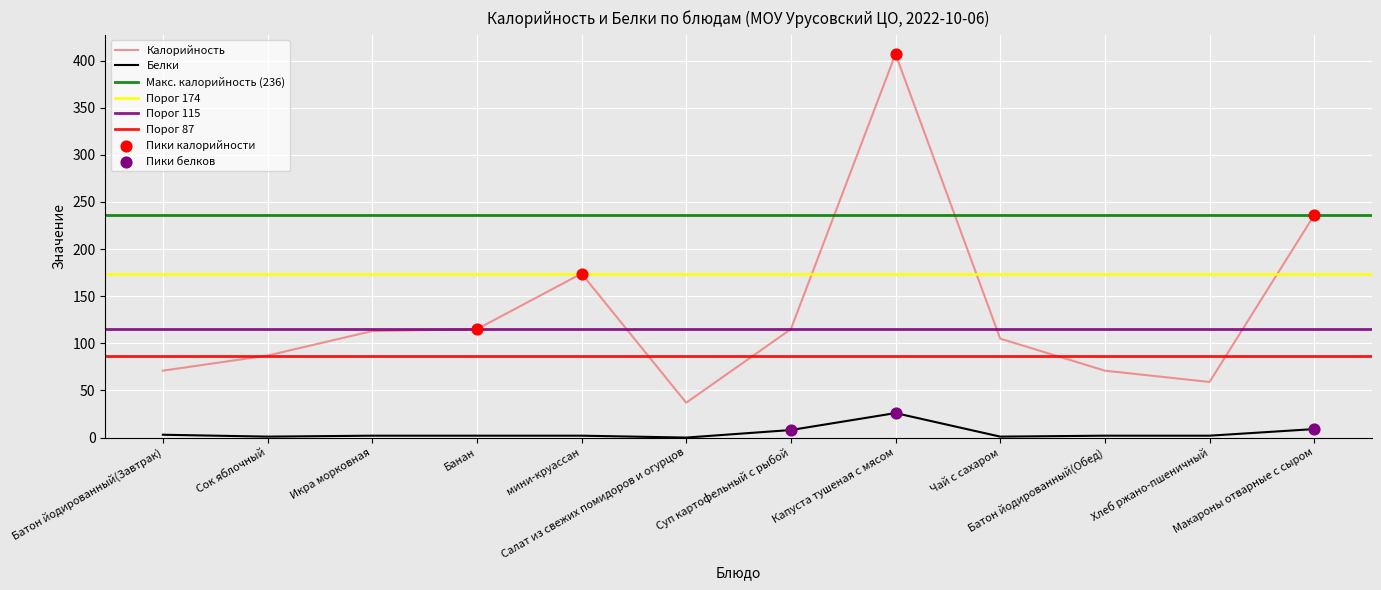

Is the value of Белки at Икра морковная greater than the value of Калорийность at Икра морковная?

No